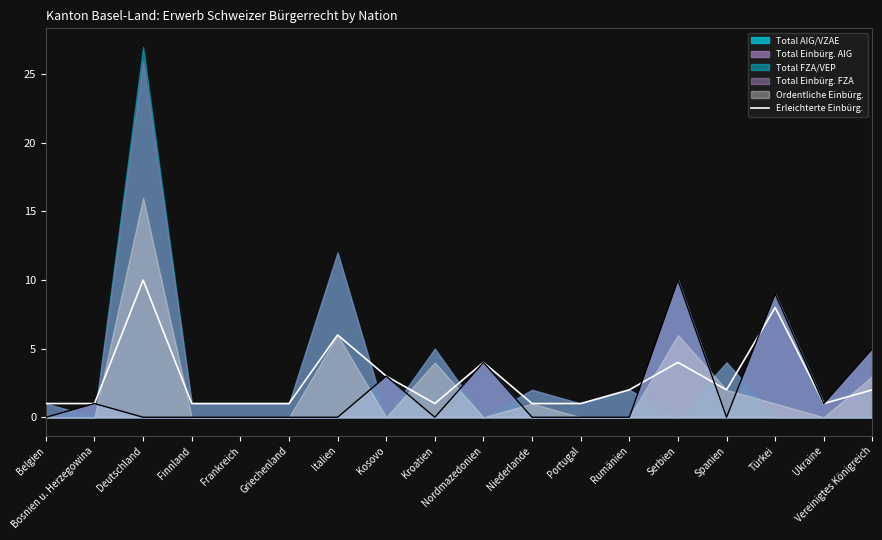

Is the value of Erleichterte Einbürg. at Nordmazedonien greater than the value of Total AIG/VZAE at Griechenland?

Yes